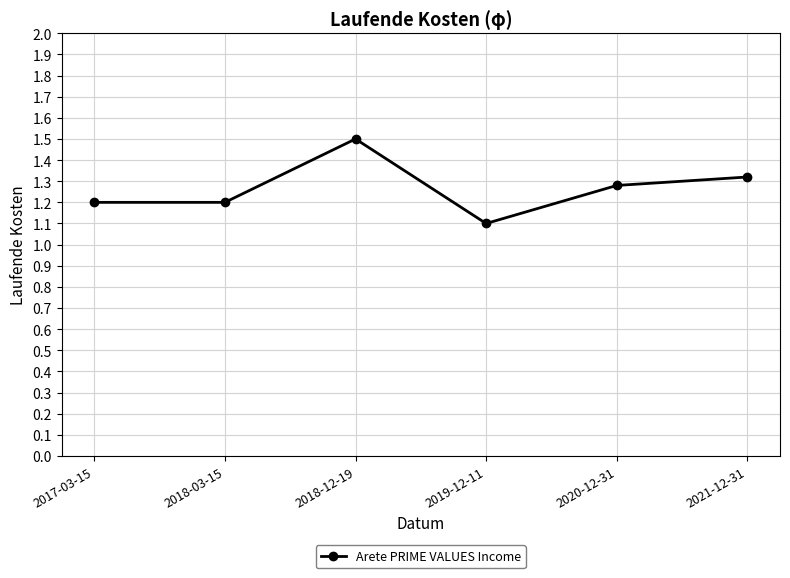

Which category has the lowest value across all series?

2019-12-11